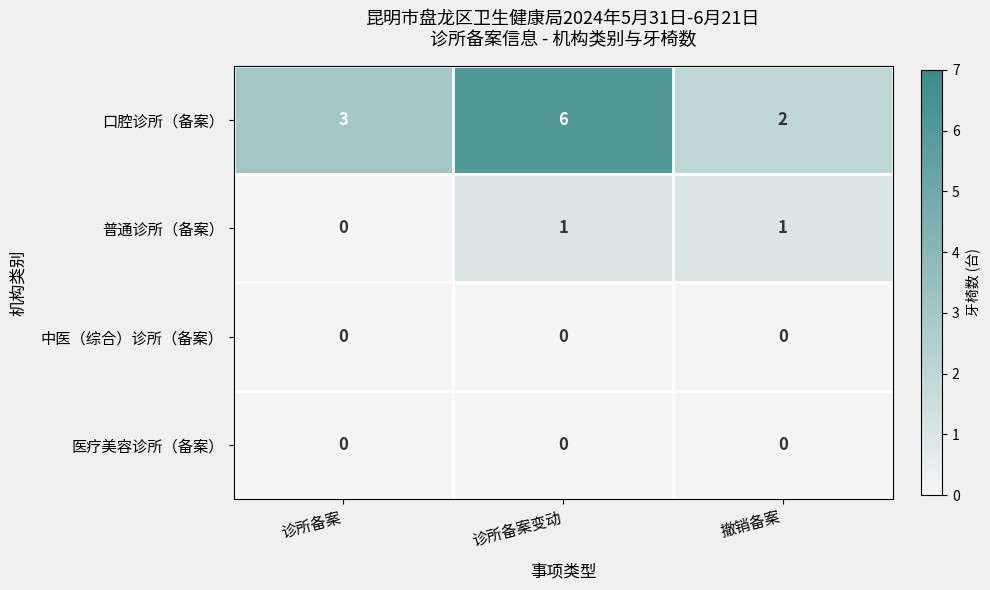

At which category does the chart reach its peak across all series?

诊所备案变动